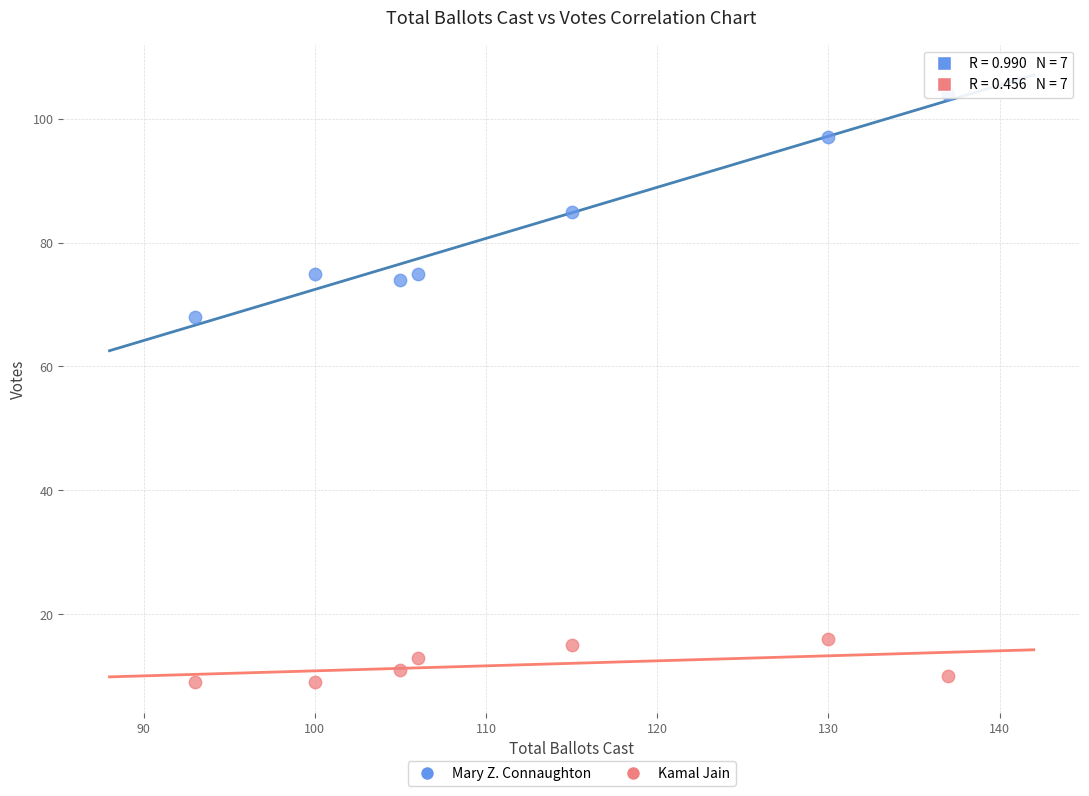

Which series reaches the minimum Y coordinate?

Kamal Jain